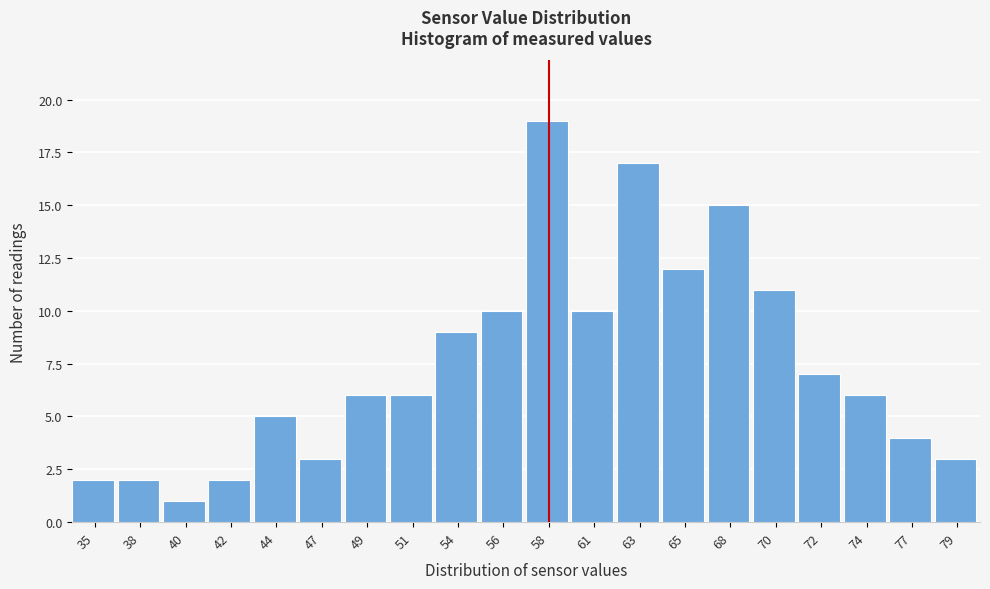

Reading left to right, what are all the values shown in this chart?

2	2	1	2	5	3	6	6	9	10	19	10	17	12	15	11	7	6	4	3